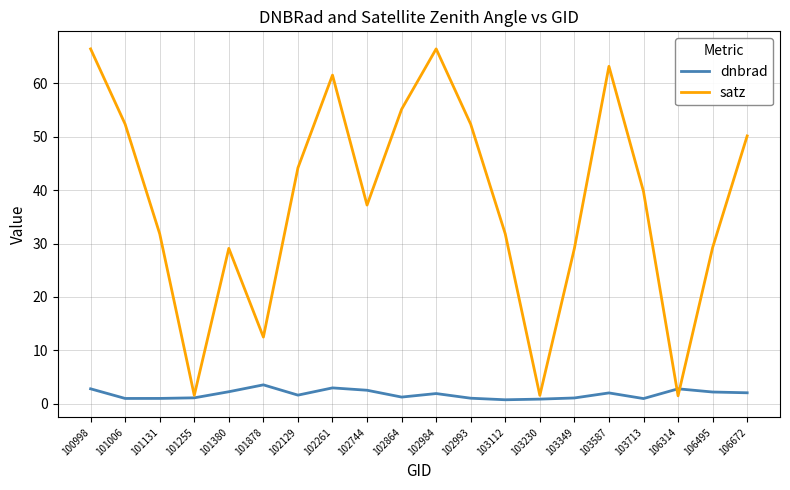

After their last crossing, which series has the higher values: satz or dnbrad?

satz